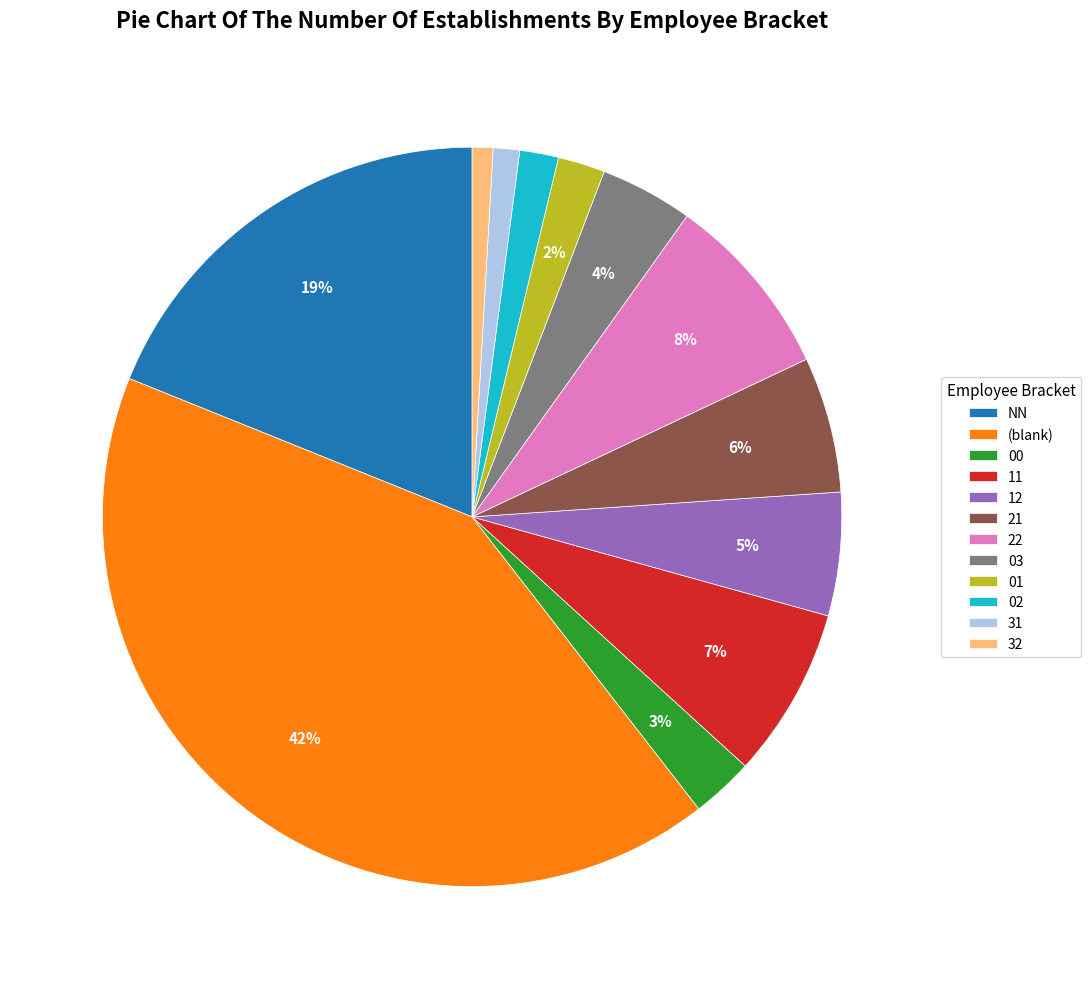

How many slices are in this pie chart?

12